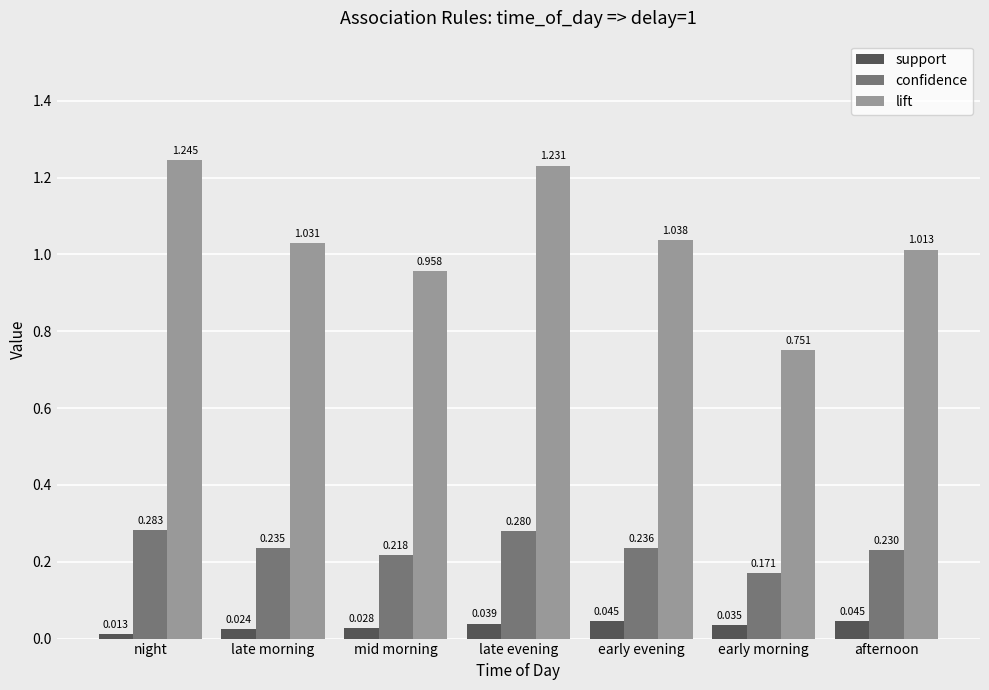

List the labels in order of lift value, smallest first.

early morning, mid morning, afternoon, late morning, early evening, late evening, night